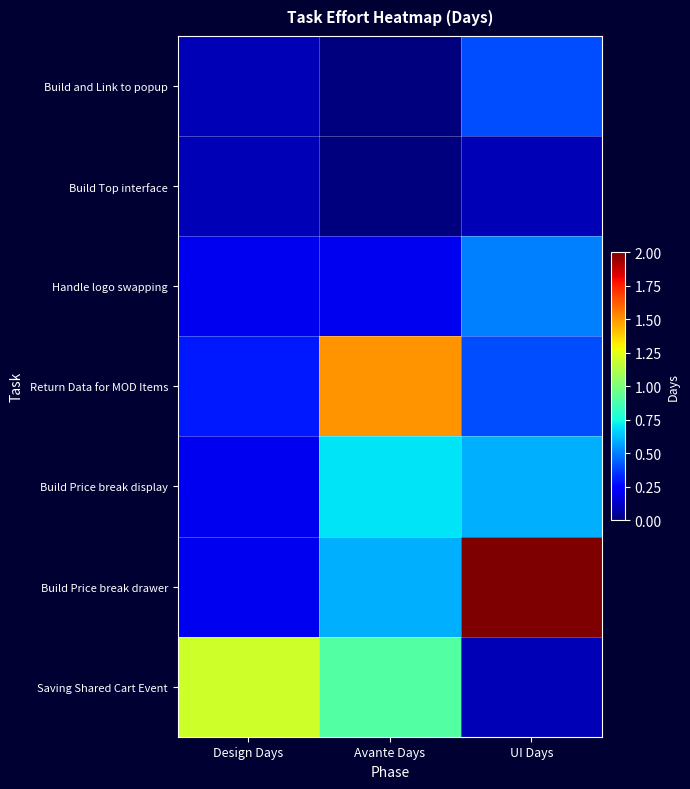

Which category has the highest value across all series?

UI Days